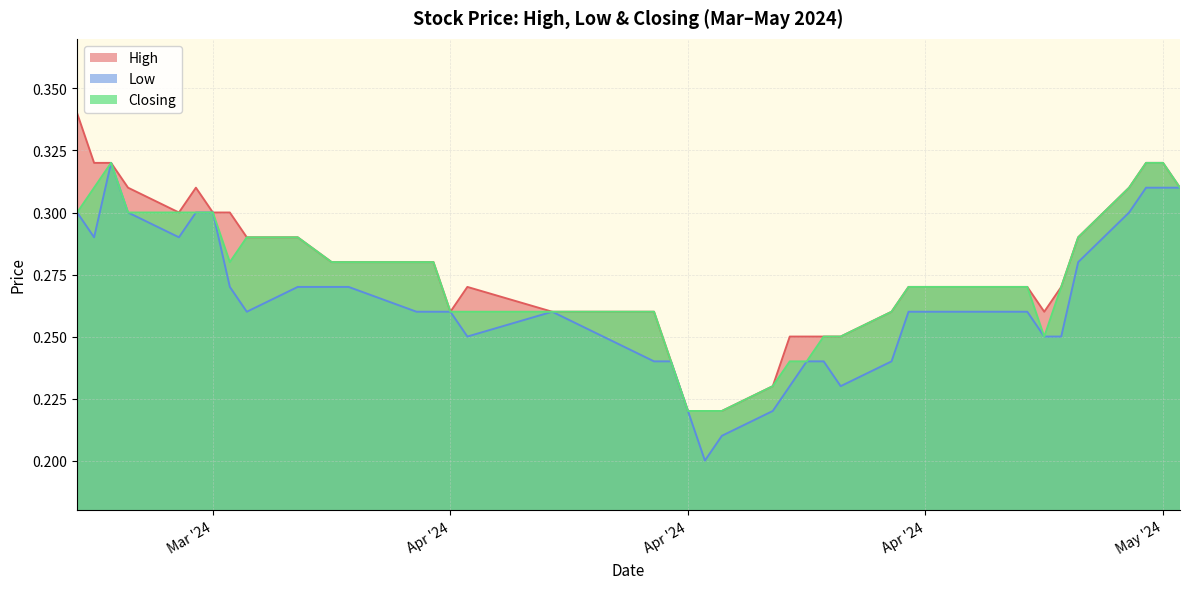

True or false: High and Low cross at least once.

False